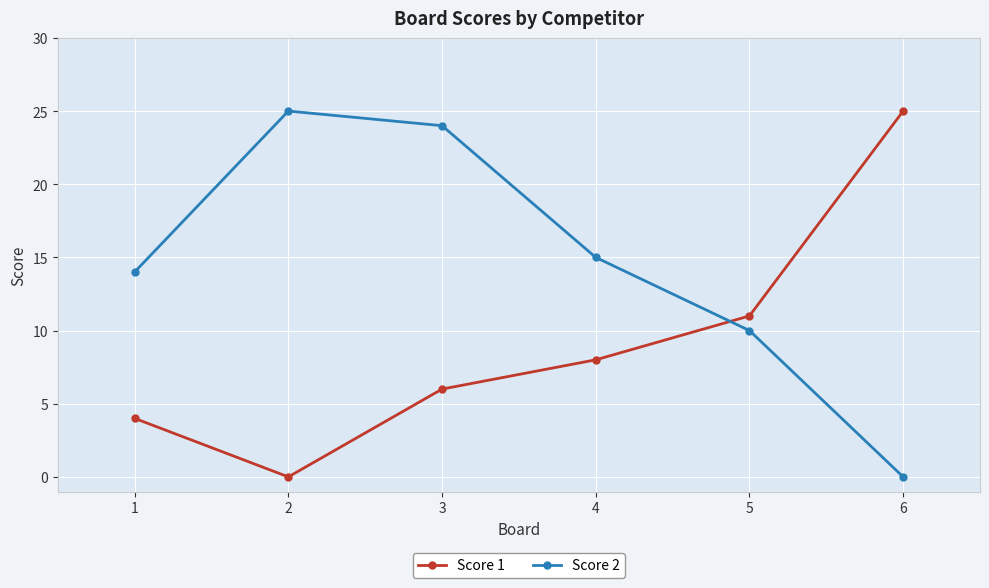

What is the spread (max minus min) of values at 1?

10